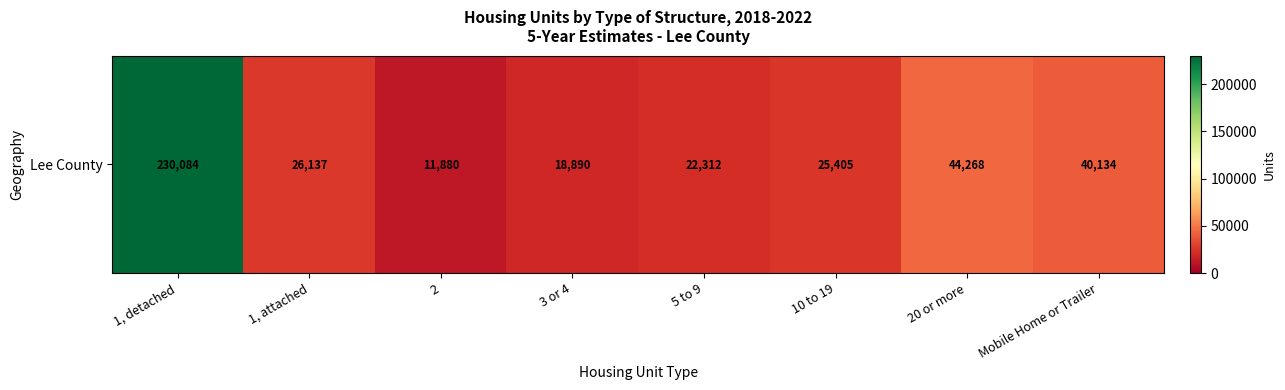

Reading right to left, extract all data points from this chart.

Mobile Home or Trailer=40134	20 or more=44268	10 to 19=25405	5 to 9=22312	3 or 4=18890	2=11880	1, attached=26137	1, detached=230084